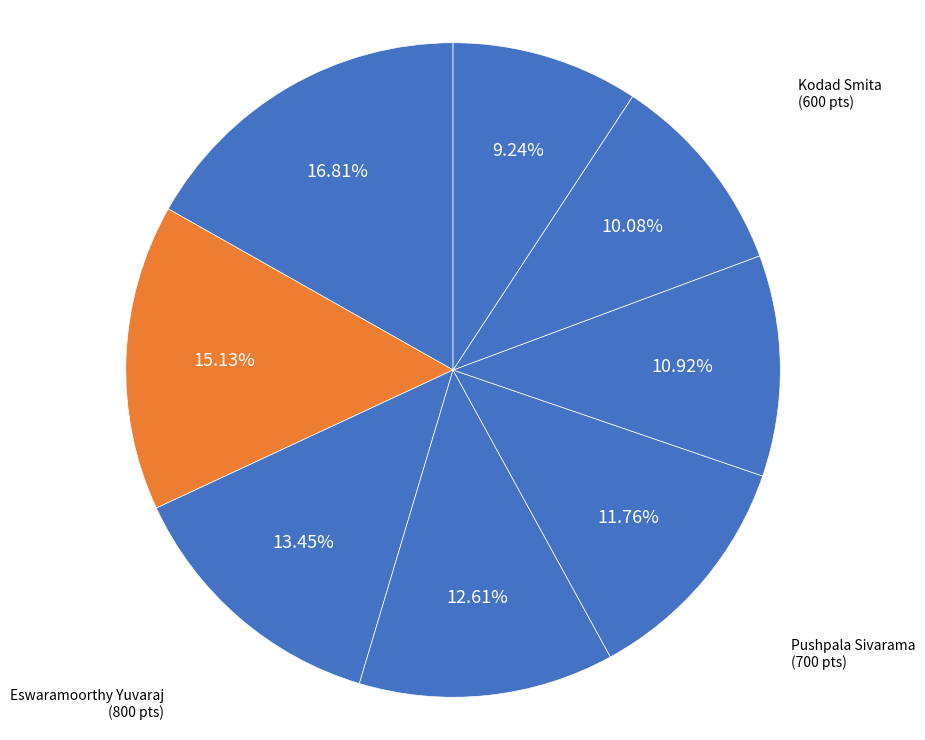

Which category has the smallest portion of the pie?

Iyer Ramprasath